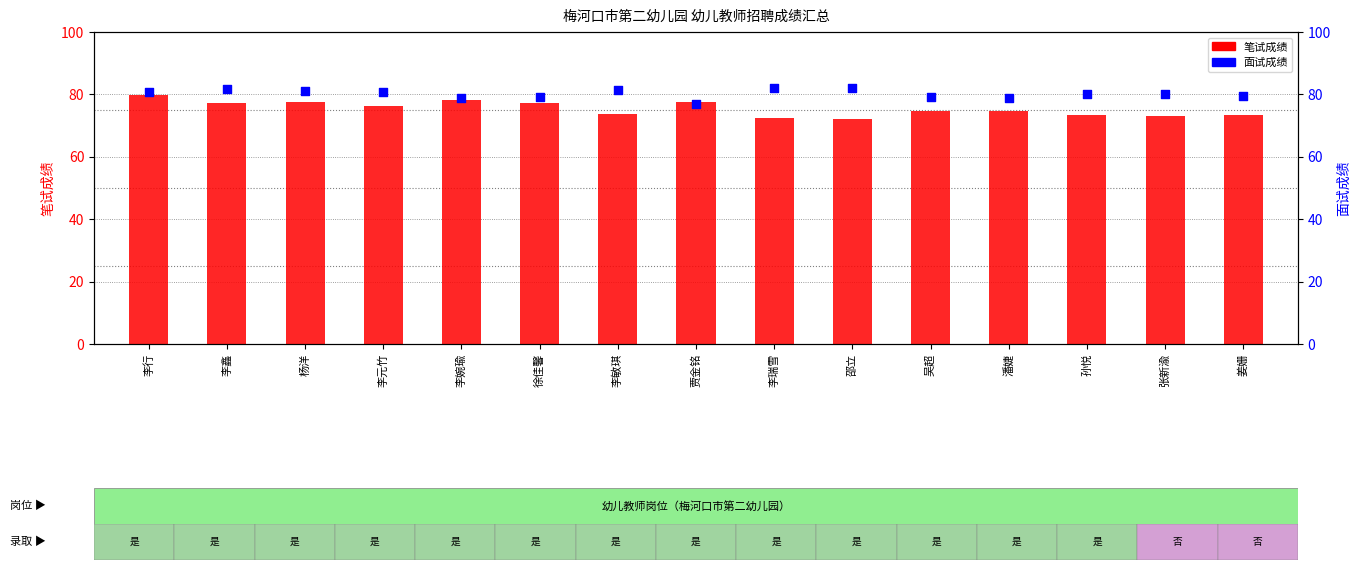

Is the value of 面试成绩 at 吴超 greater than the value of 笔试成绩 at 贾金铭?

Yes